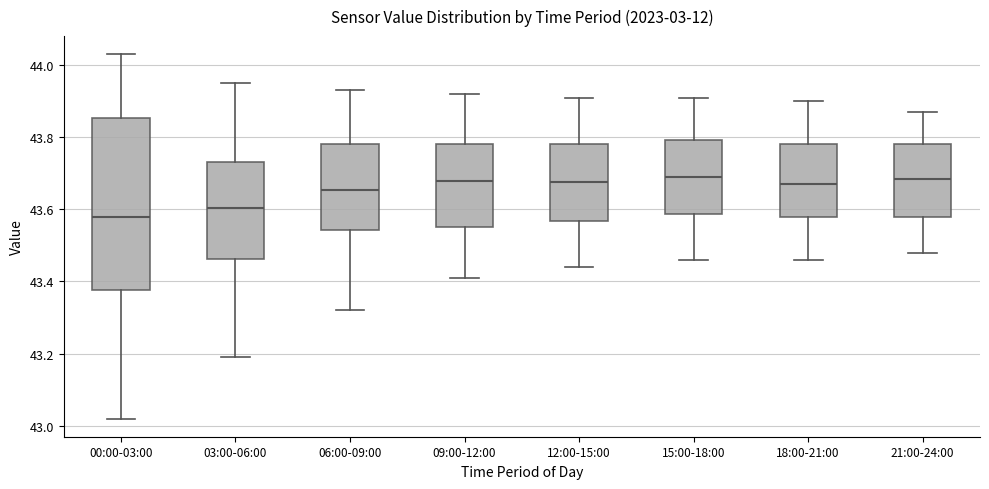

Where does the median line of the box for 15:00-18:00 sit on the y-axis? The values are not printed on the chart, so give them approximately, as read against the axis.

43.70